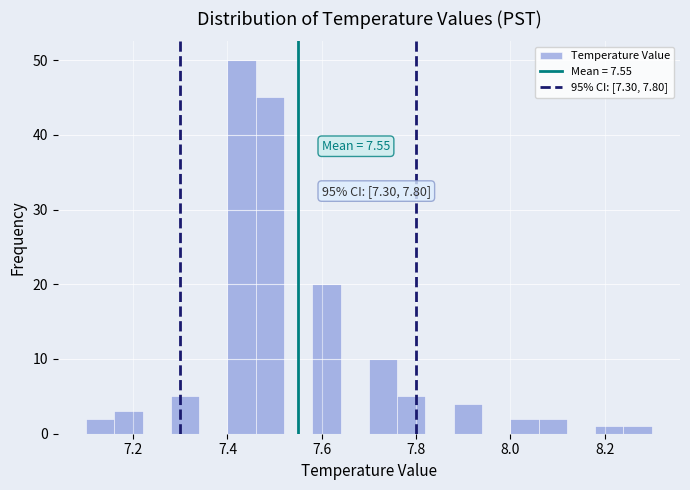

Read against the x-axis, roughly where is the centre of the tallest bar?

7.44